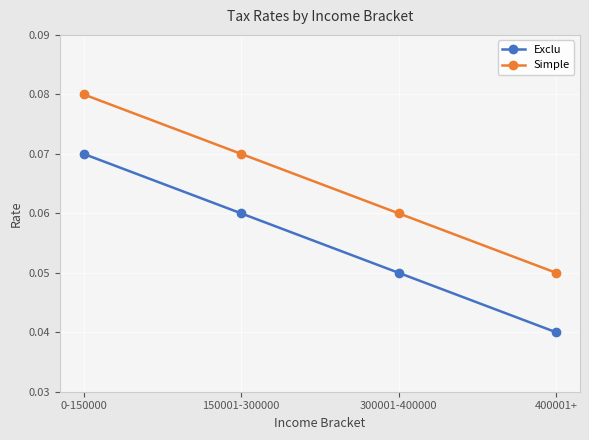

At how many categories does at least one series exceed 0?

4